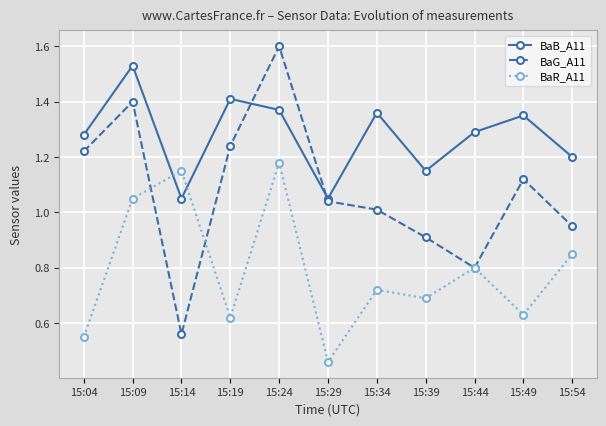

The value of BaG_A11 at 15:19 is 2.2. True or false?

False